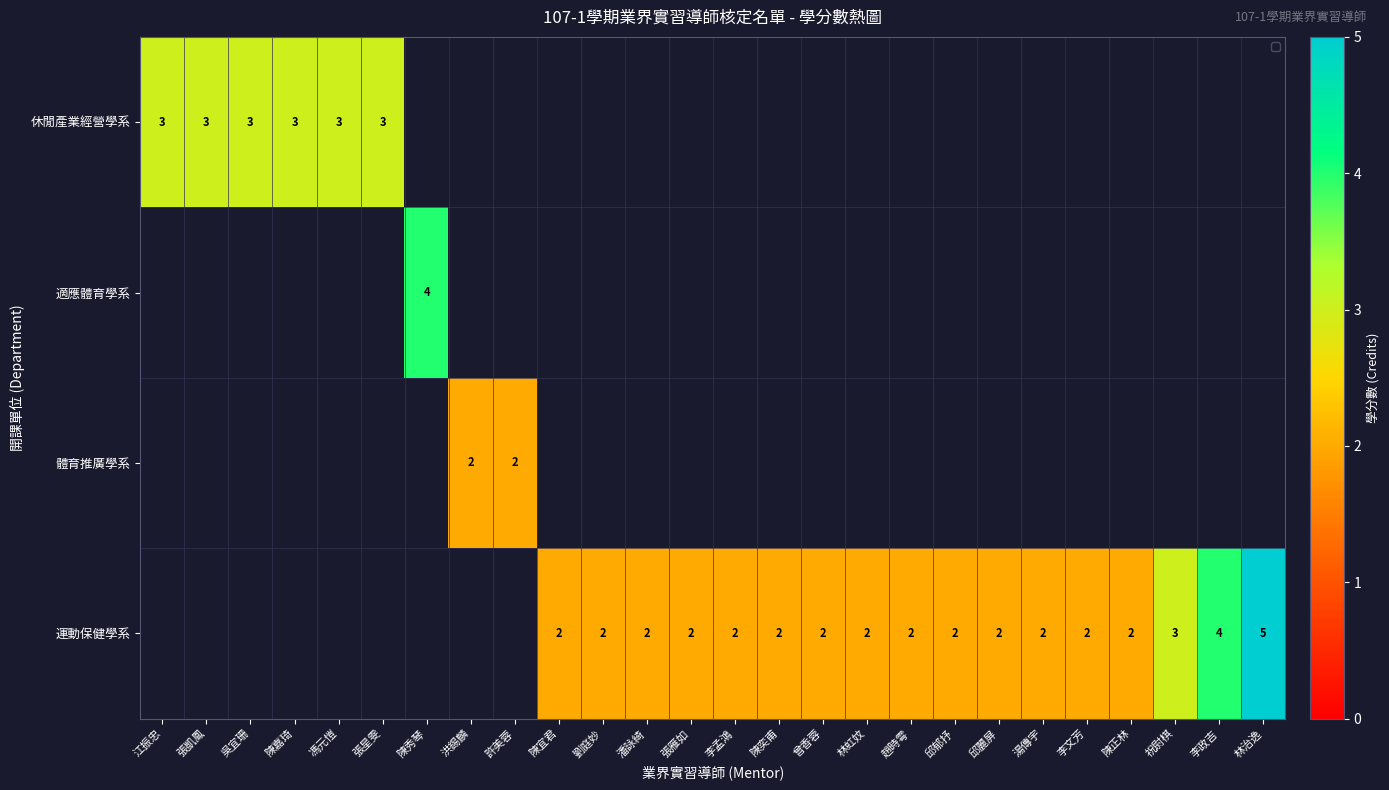

True or false: 休閒產業經營學系 has a value of 2 at 張凱鳳.

False